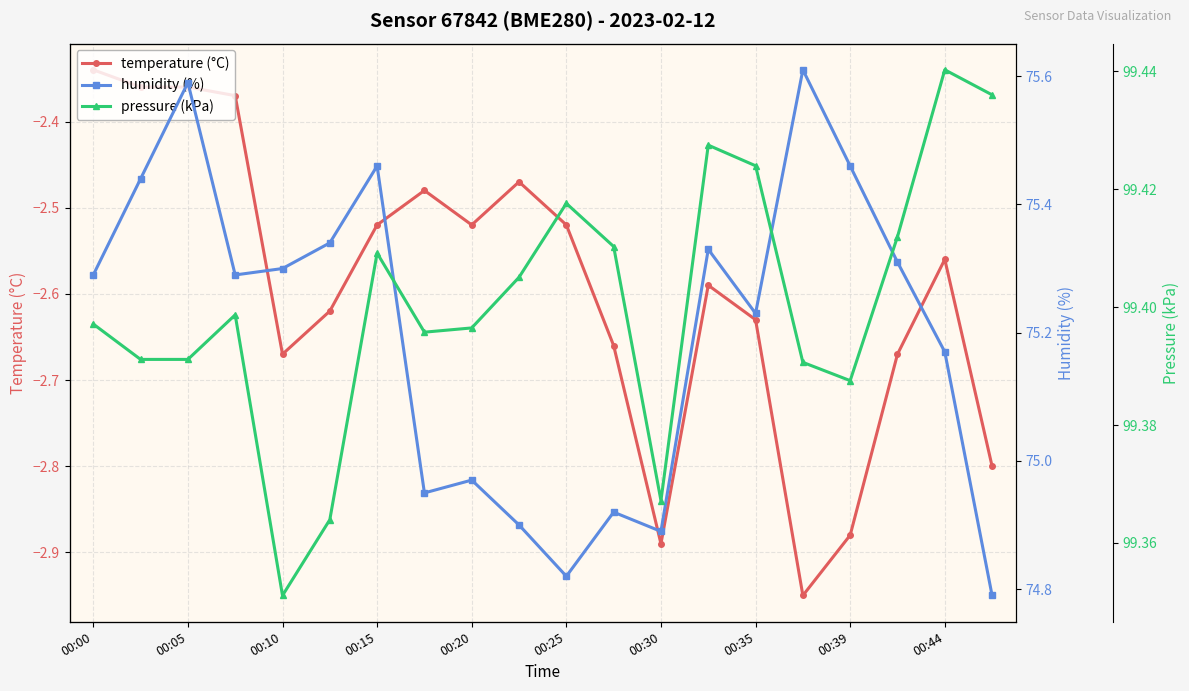

How many lines are shown in the chart?

3